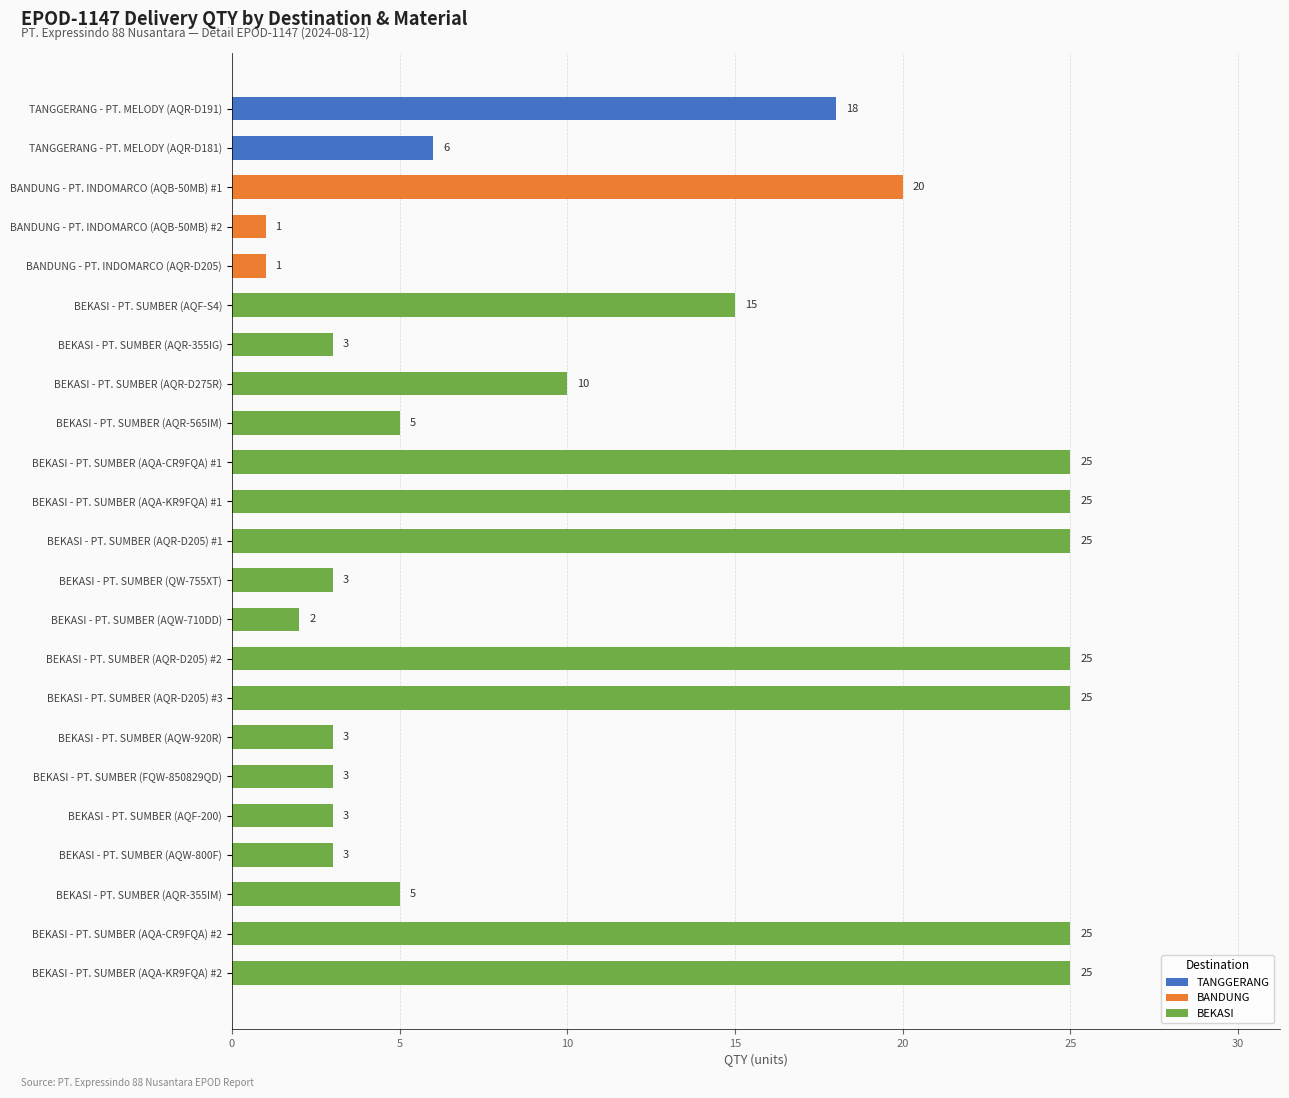

At which label is the value closest to 13?

BEKASI - PT. SUMBER (AQF-S4)